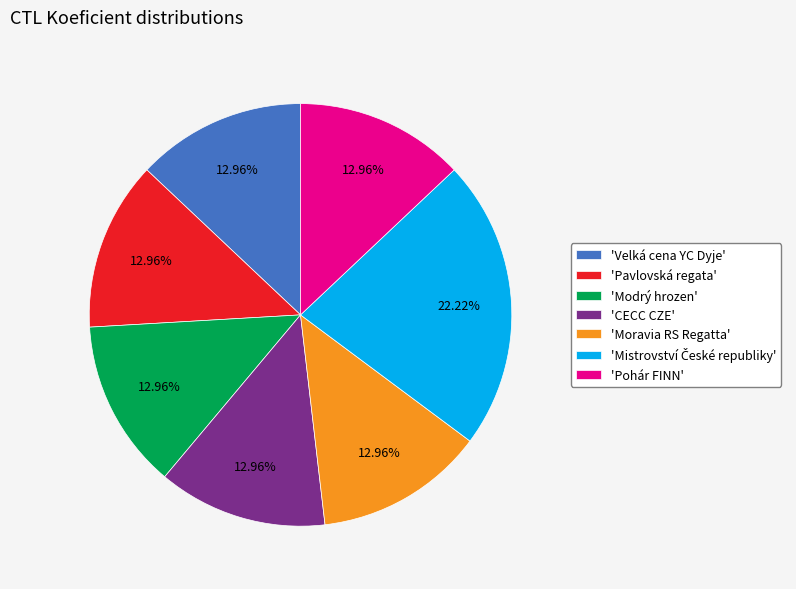

Does 'Pohár FINN' account for over 50% of the chart?

No